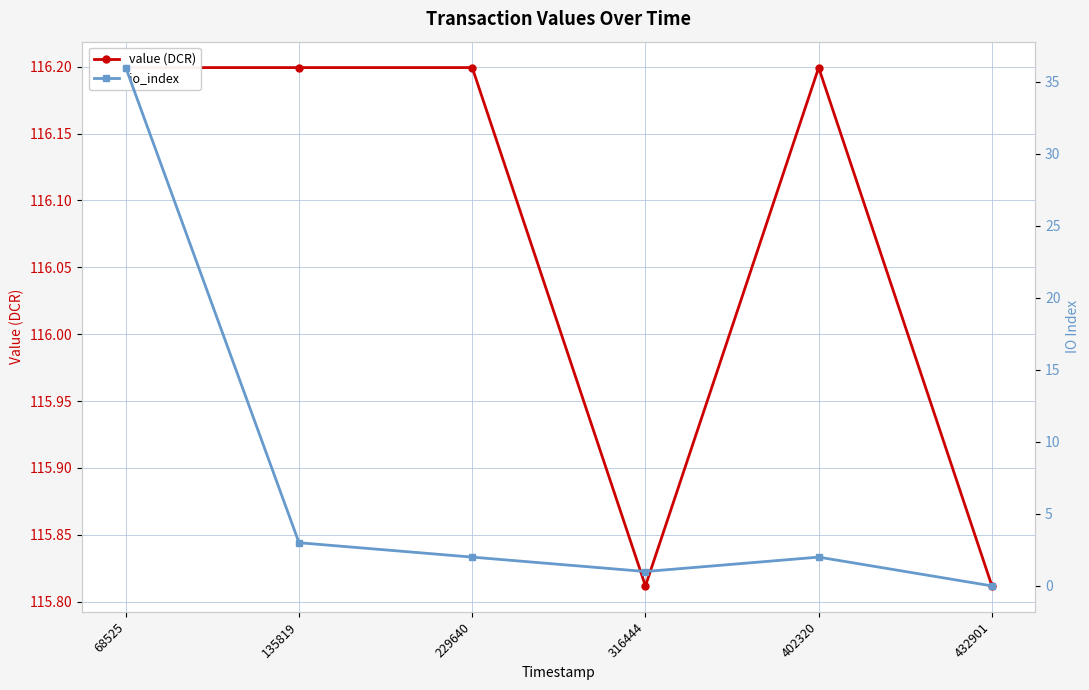

What are all the series names shown in the legend?

value (DCR), io_index